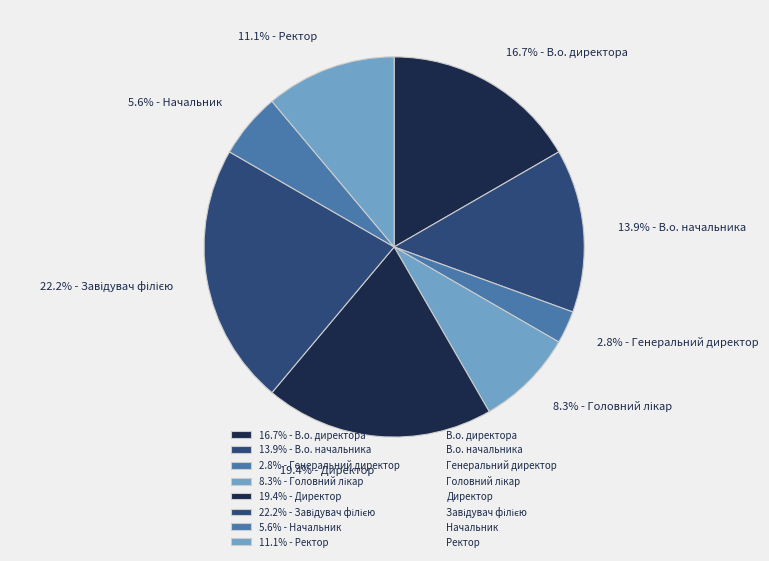

Approximately how many times larger is the value at 5.6% - Начальник compared to 16.7% - В.о. директора?

0.3